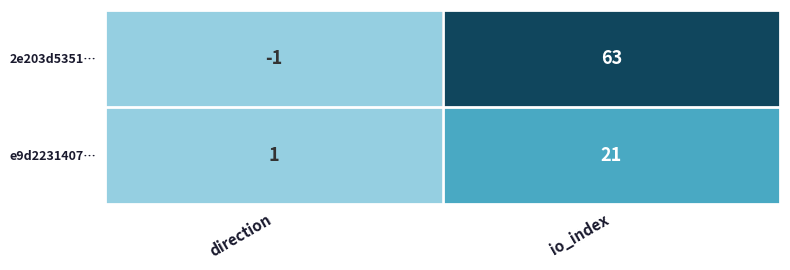

Reading left to right, transcribe all the data shown in this chart.

2e203d5351…: direction=-1	io_index=63
e9d2231407…: direction=1	io_index=21